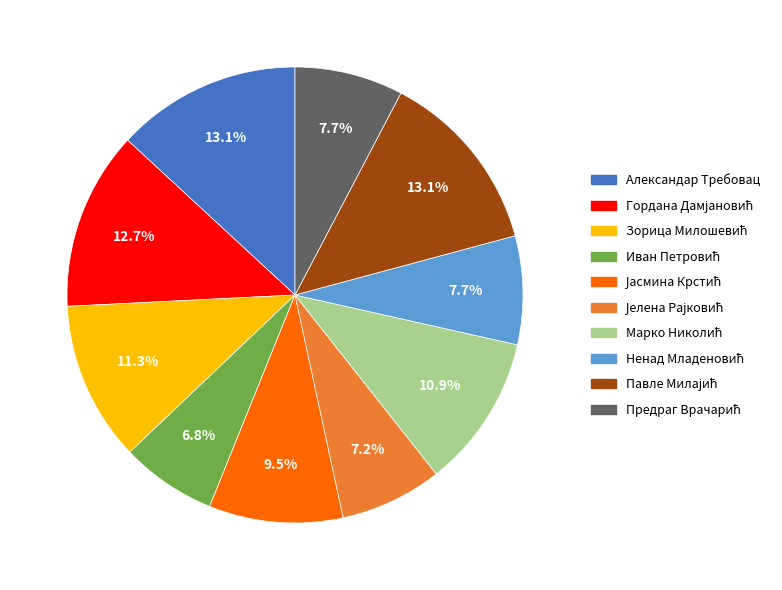

How many slices are in this pie chart?

10